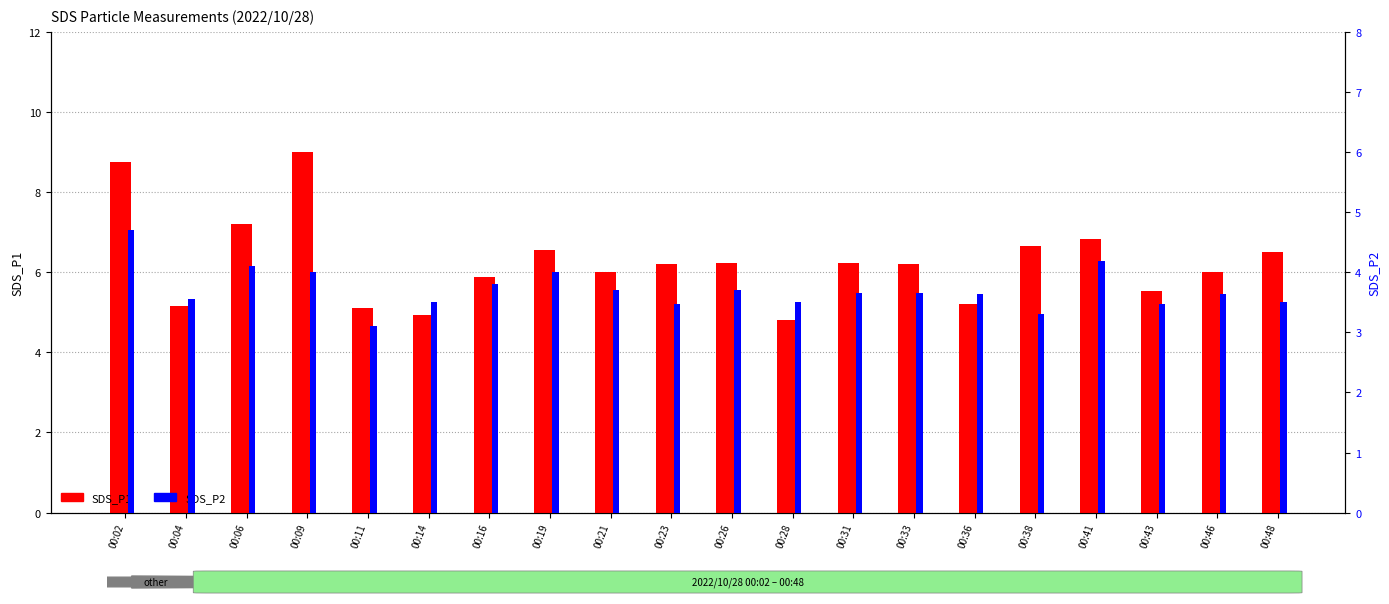

What value does the SDS_P2 series have at 00:02?

4.7